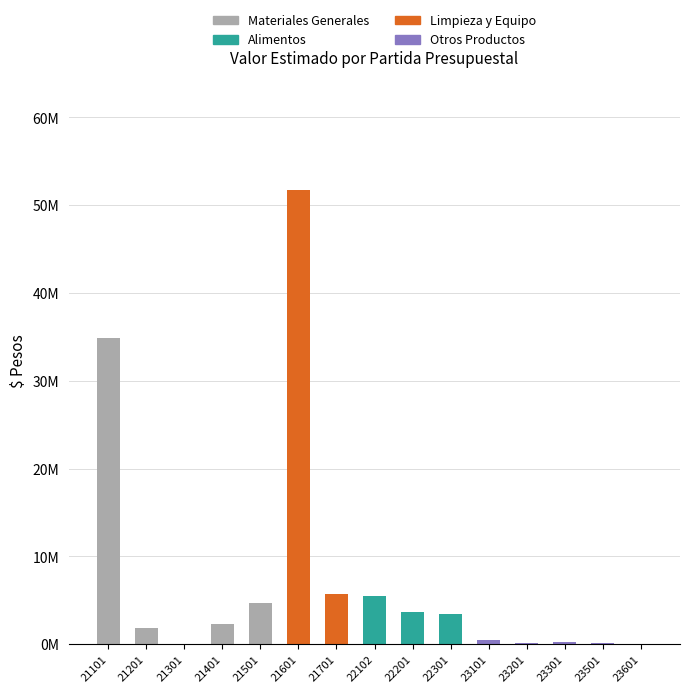

Are the bars grouped side by side (vs. stacked)?

No